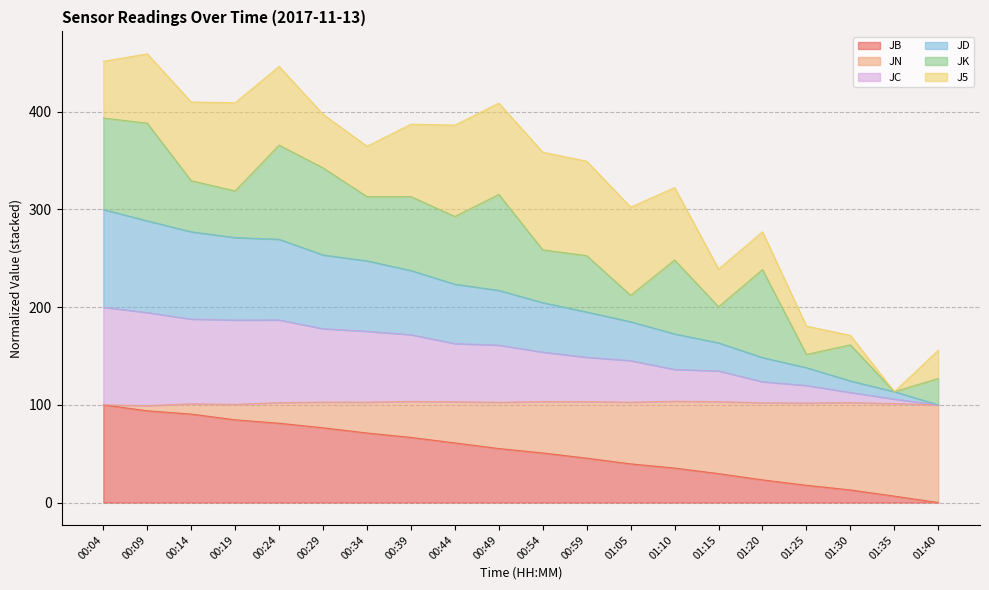

What is the difference between the second highest and minimum values in the JC series?

94.5